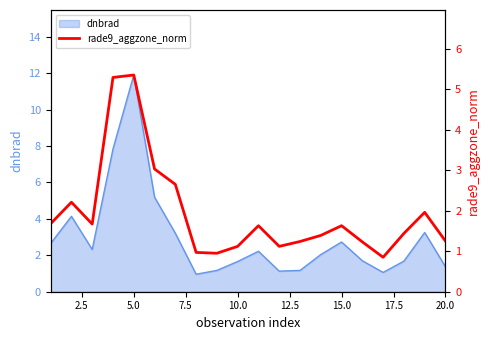

True or false: dnbrad has a value of 1.4 at 20.0.

True